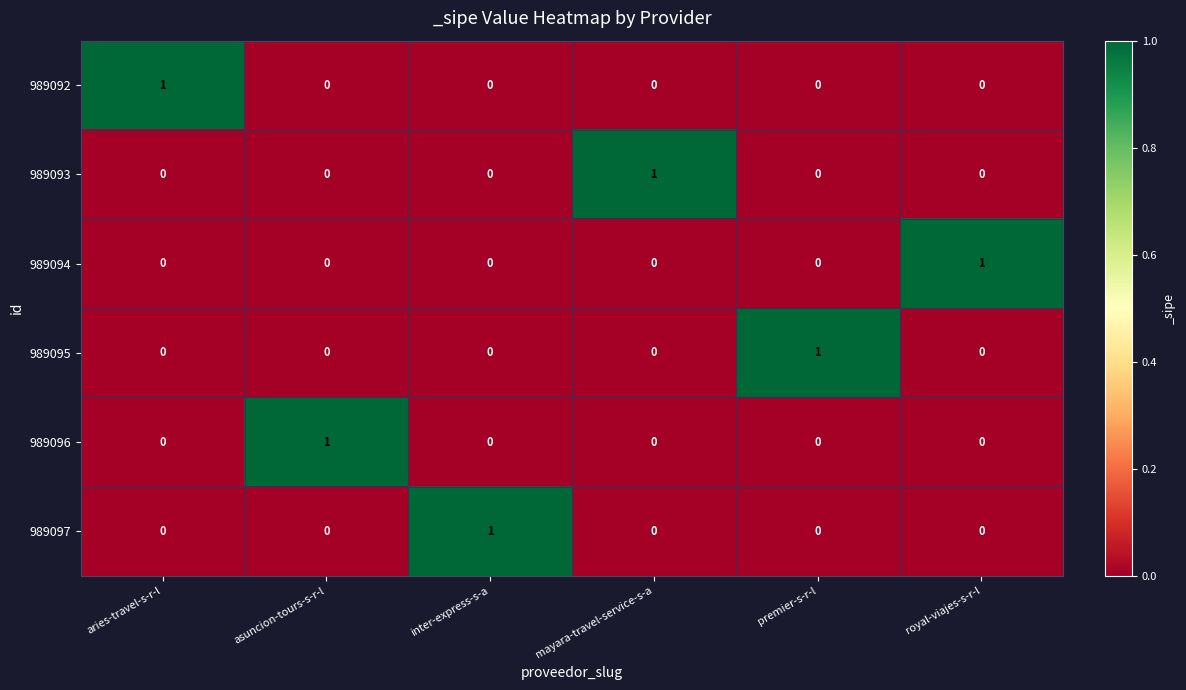

At how many categories does at least one series exceed 0?

6